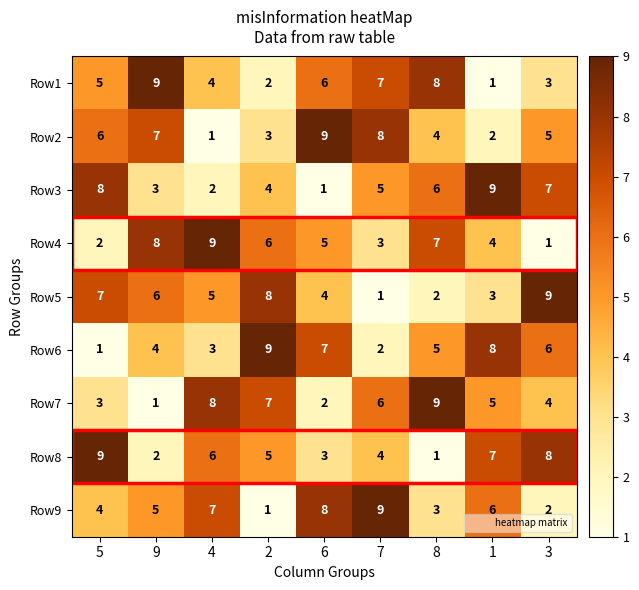

What is the difference between the highest and lowest values at 8?

8